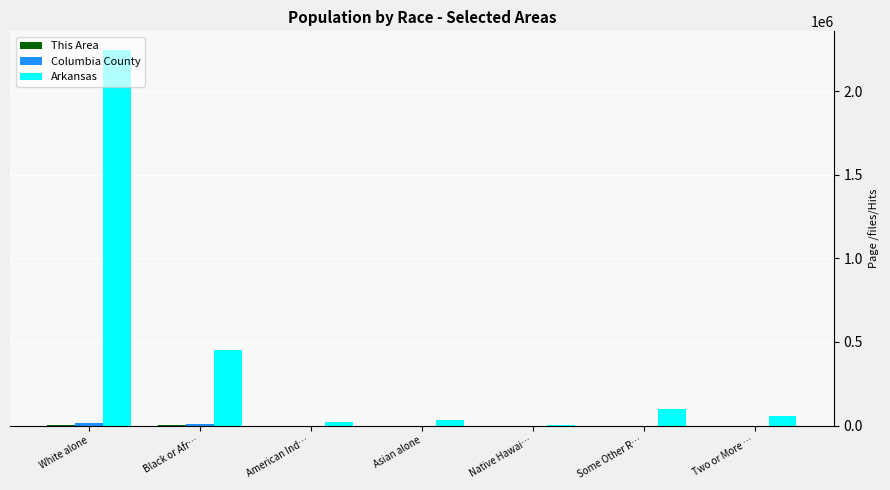

What is the sum of all Arkansas values?

2915918